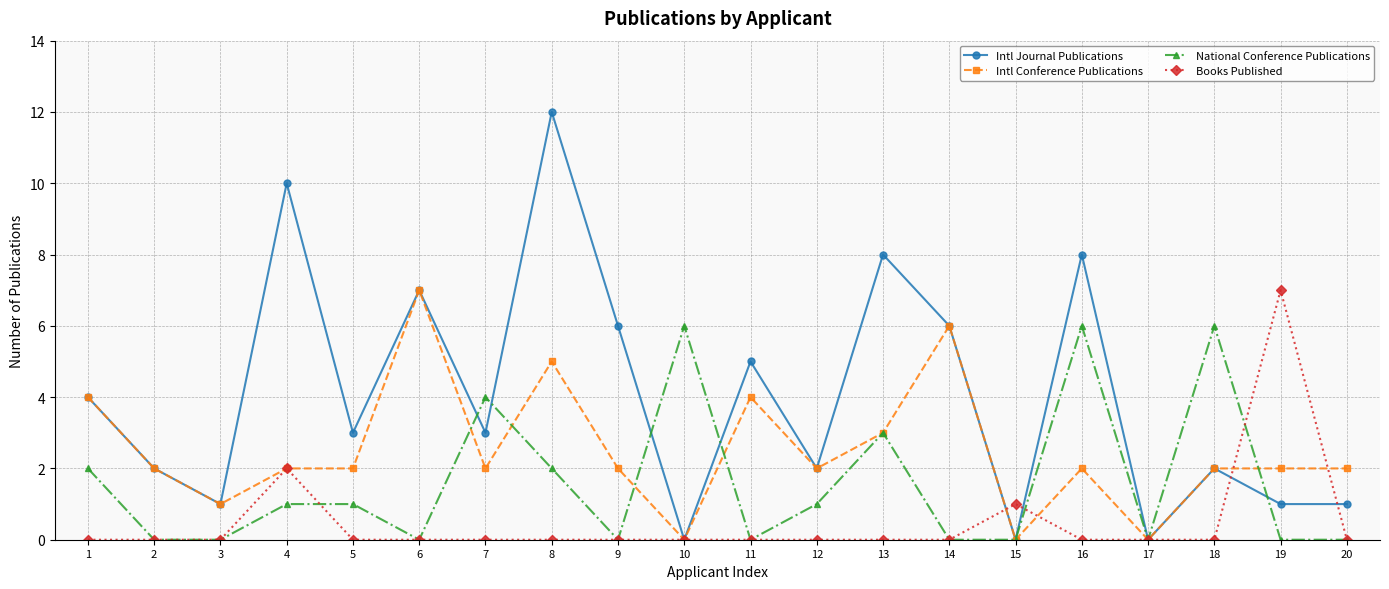

Which series changed the most between 4 and 16?

National Conference Publications